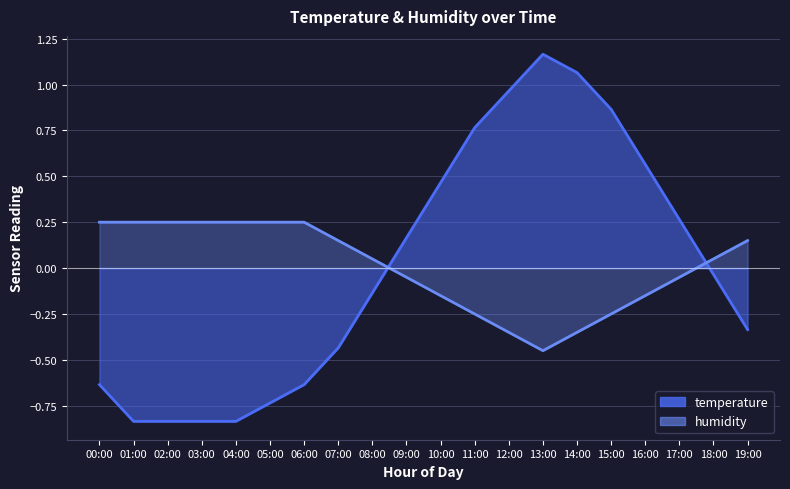

Does the chart have visible grid lines?

Yes